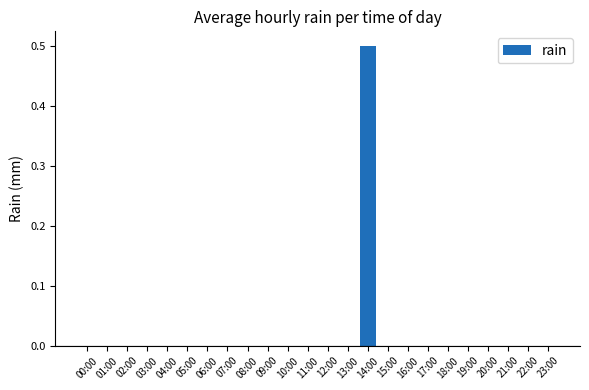

True or false: the data shows 0.0 at 17:00.

True